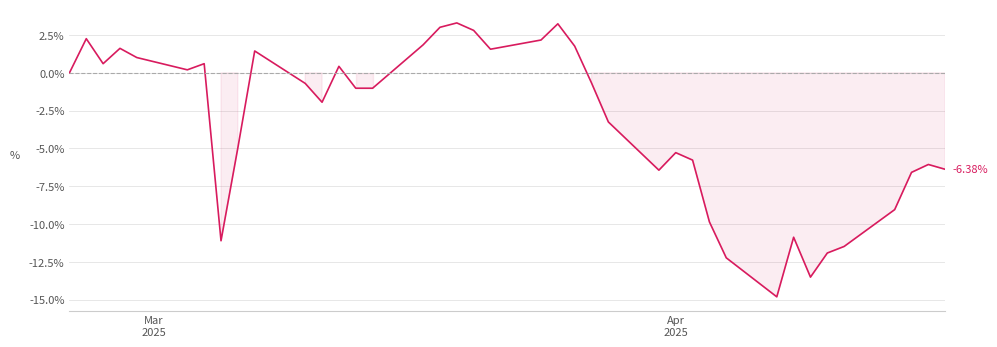

What is the difference between the maximum and minimum values?

18.1